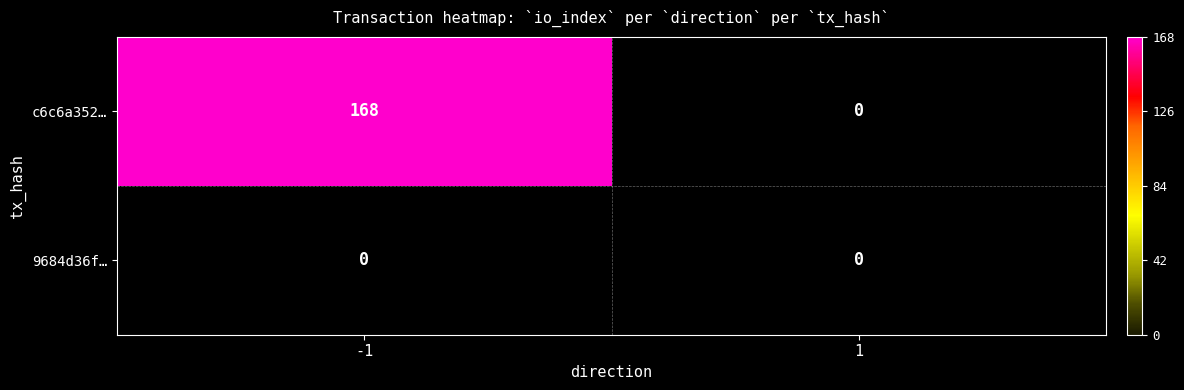

What is the average value of the c6c6a352… series?

84